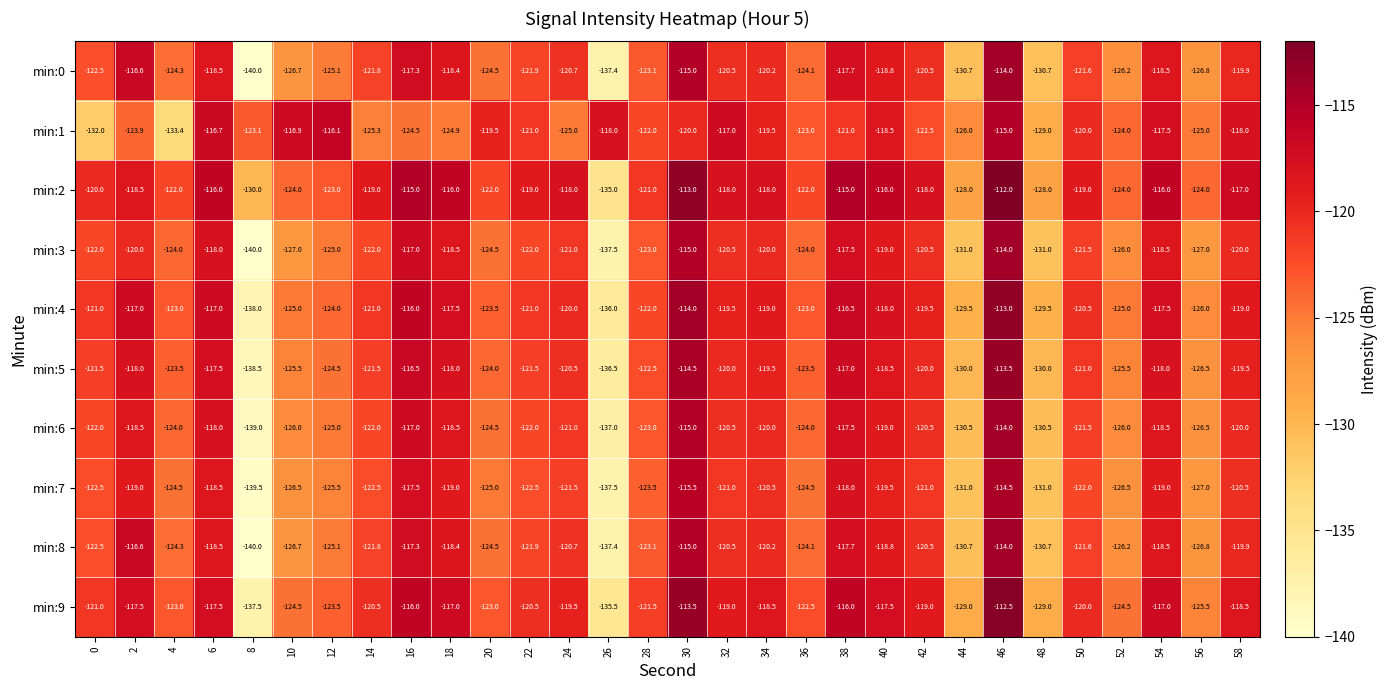

Which category has the highest value in the min:0 series?

46